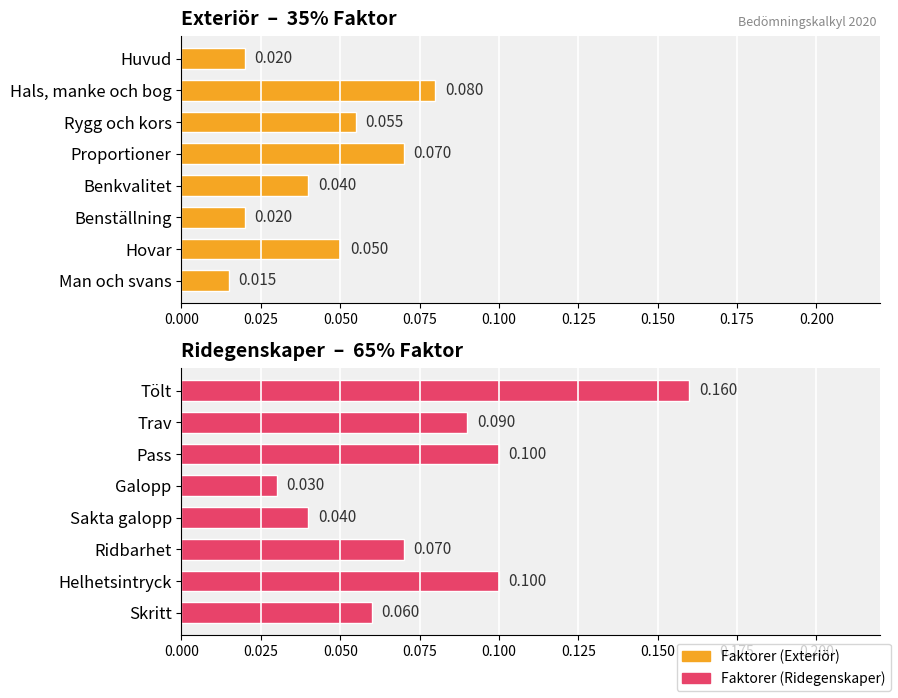

Which series changed the most between 0.075 and 0.150?

Faktorer (Ridegenskaper)